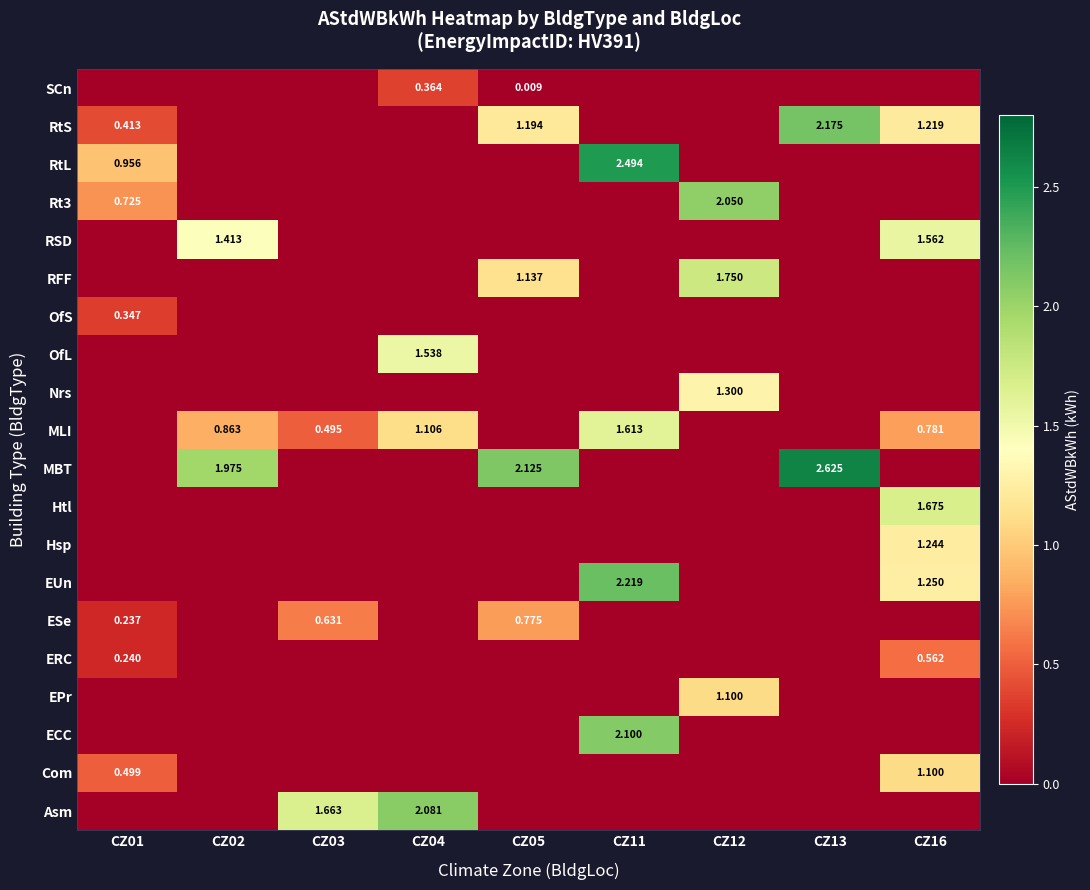

Is the value of MBT at CZ11 greater than the value of ESe at CZ05?

No